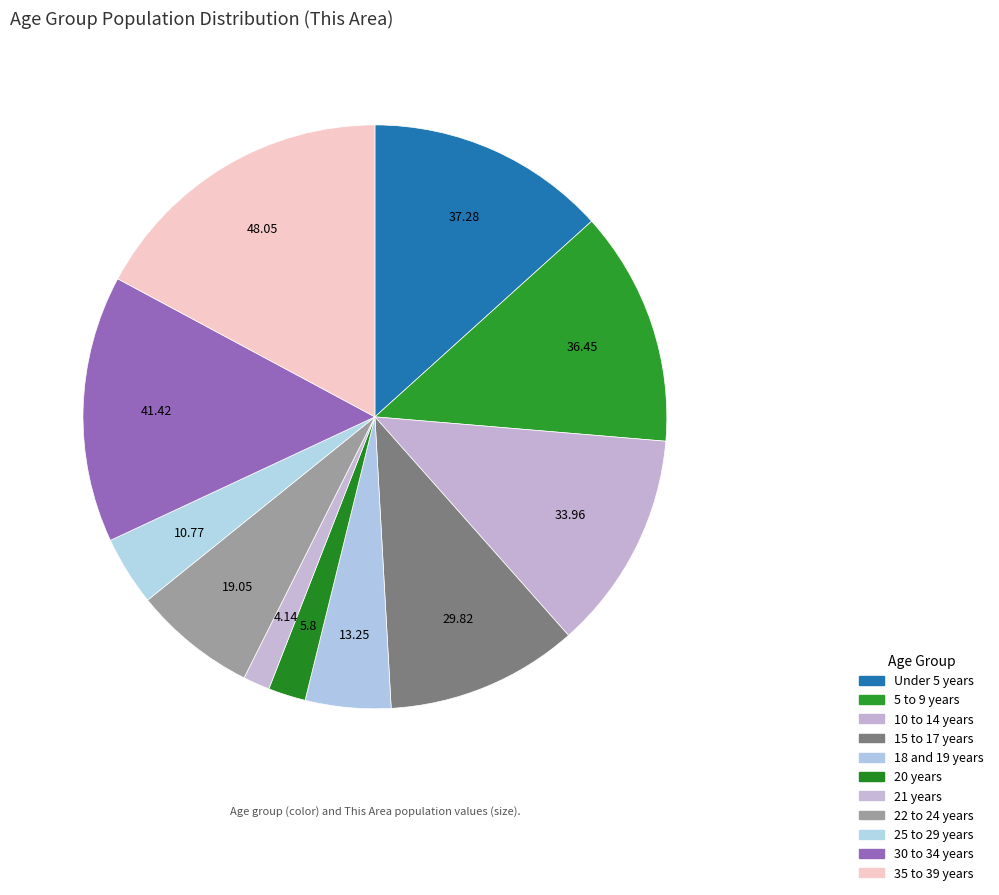

What is the ratio of the value at Under 5 years to the value at 10 to 14 years?

1.1